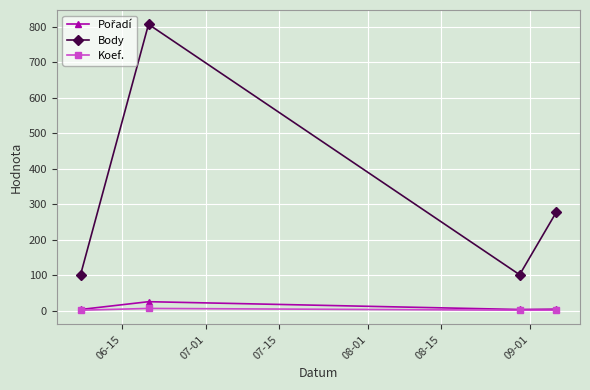

What is the highest value of the Body series?

807